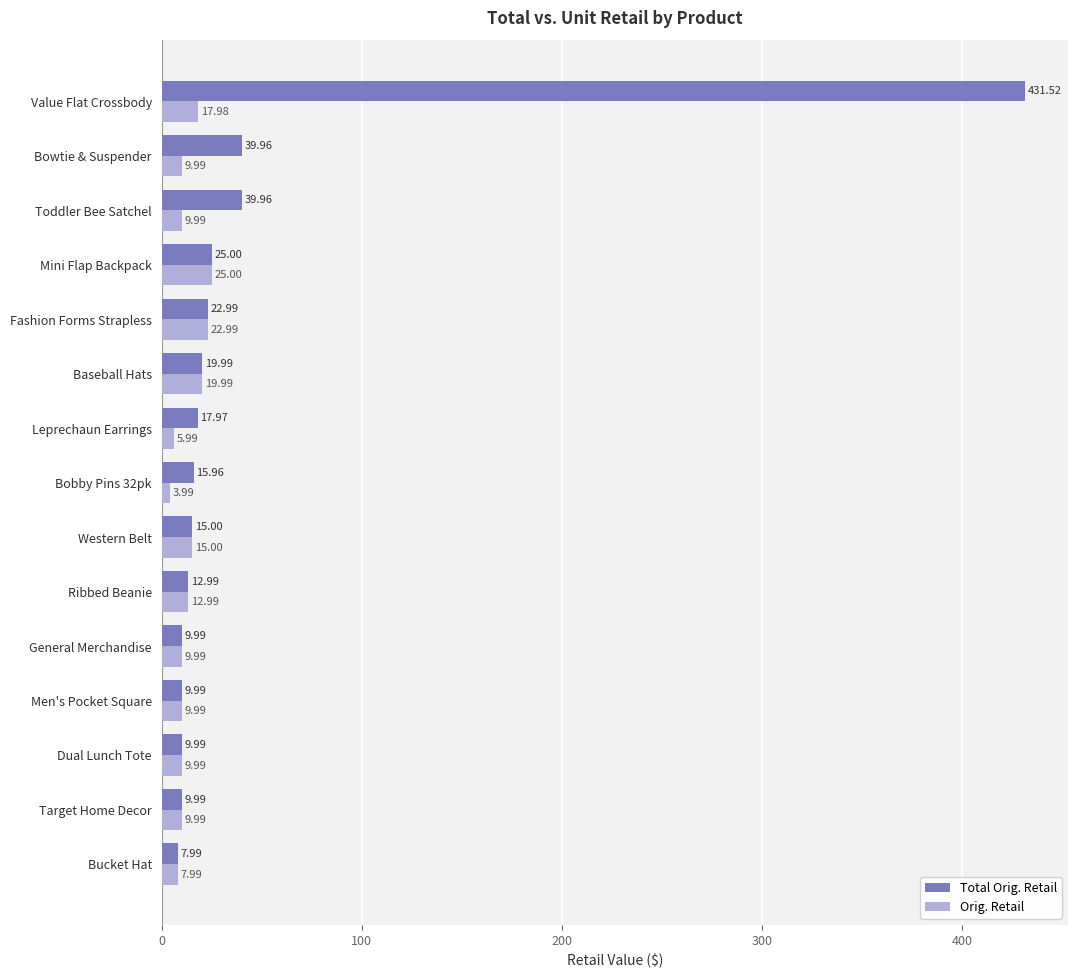

At Toddler Bee Satchel, list the series in order from smallest to largest.

Orig. Retail, Total Orig. Retail